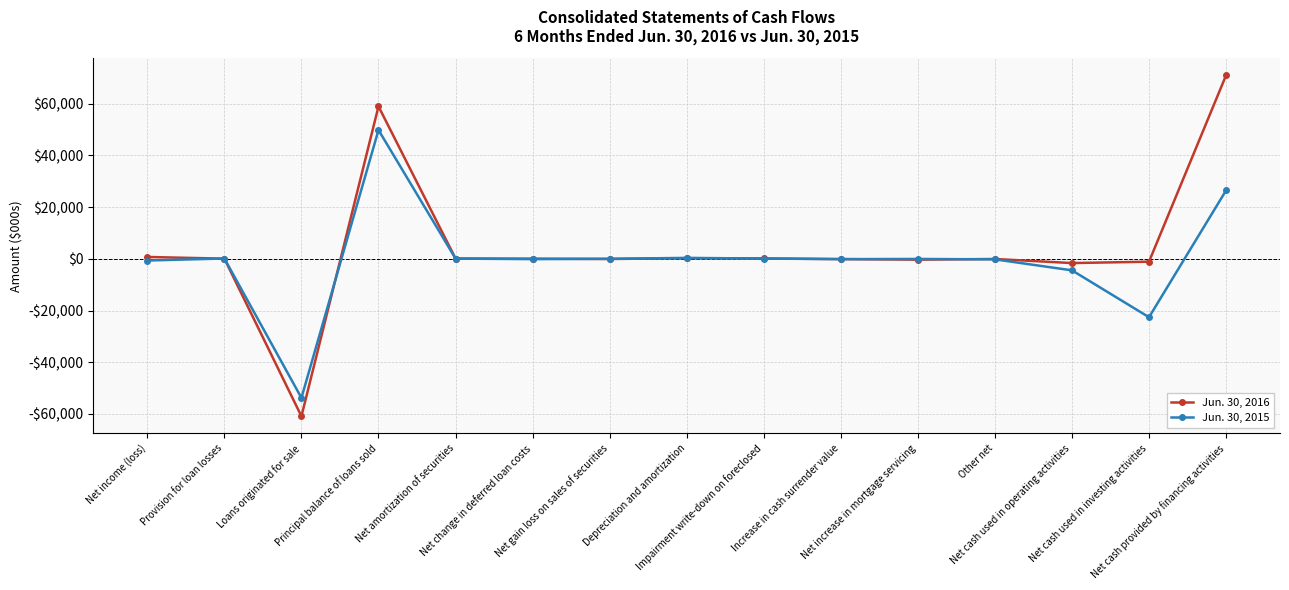

Does the chart have visible grid lines?

Yes